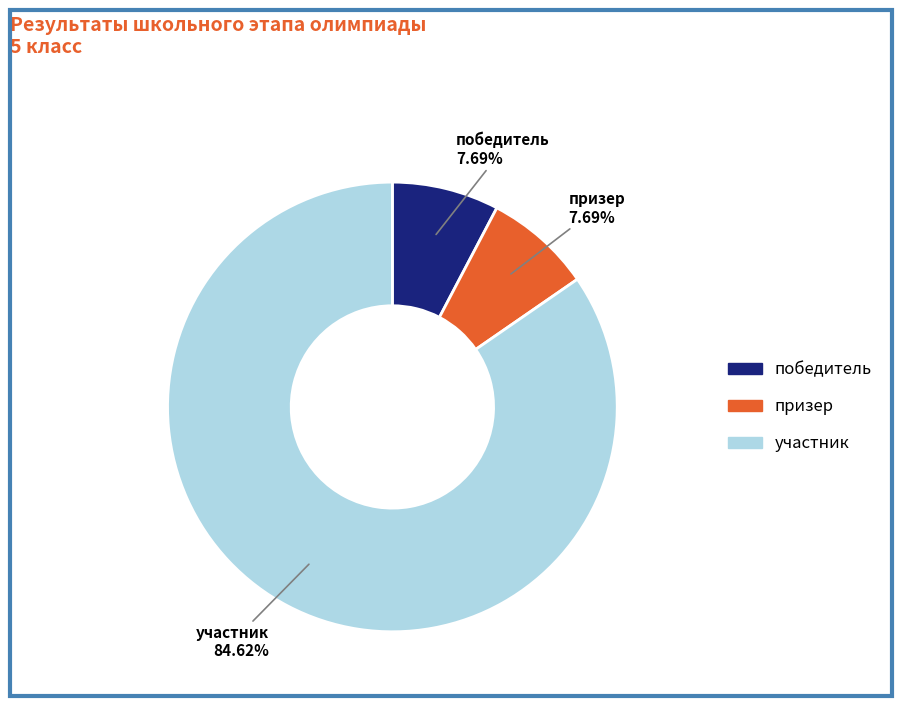

Which category accounts for the majority?

участник